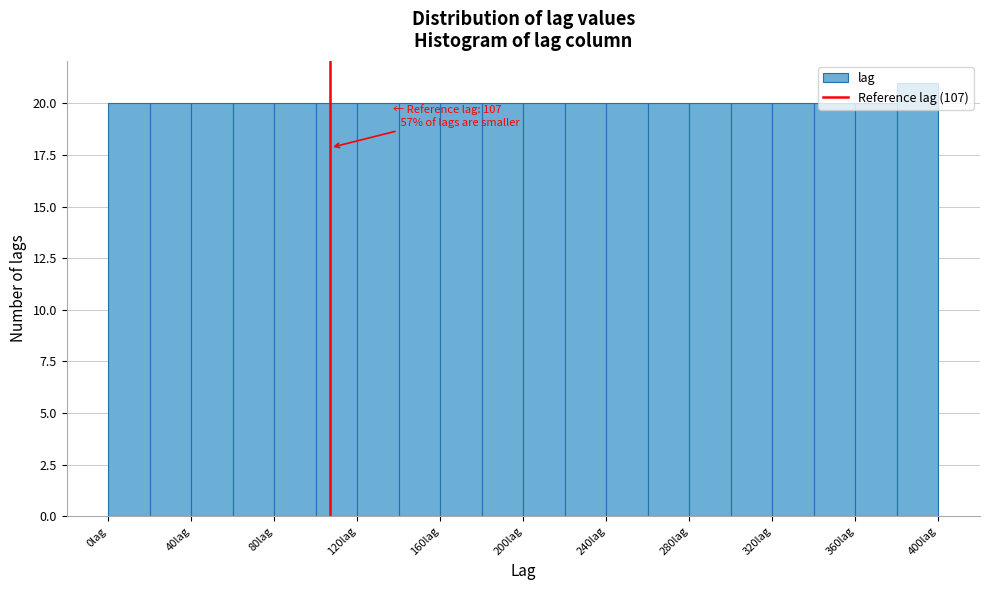

Over which range of the x-axis is the bar tallest?

380 to 400